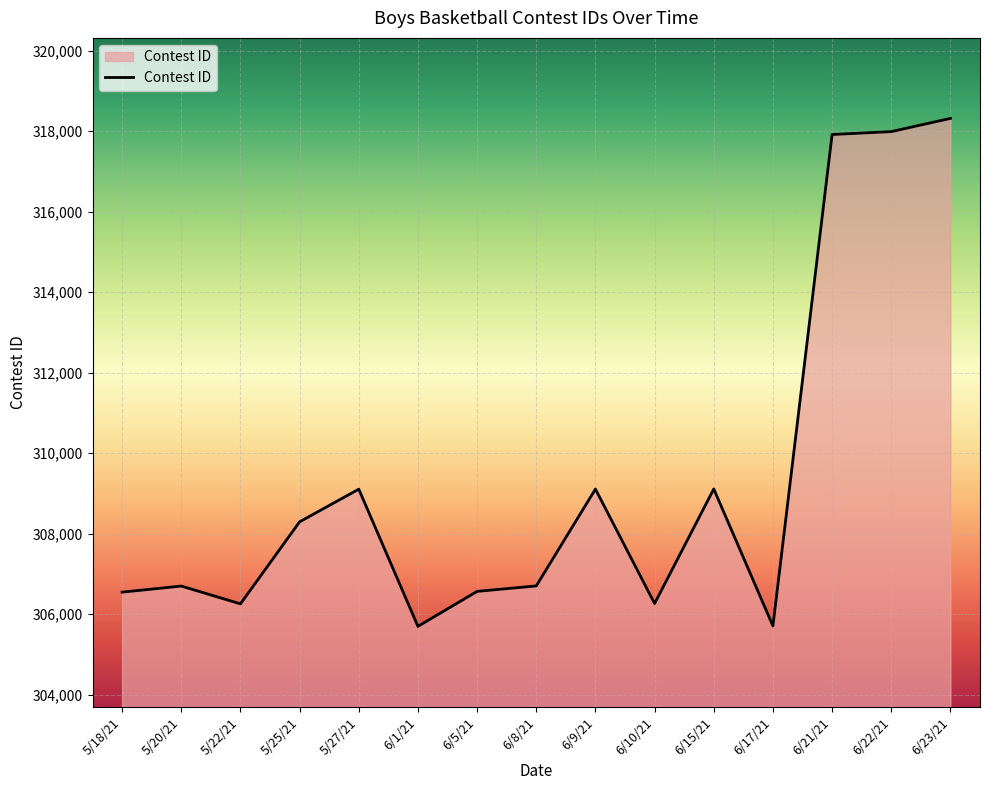

The value at 6/10/21 is 306265. True or false?

True